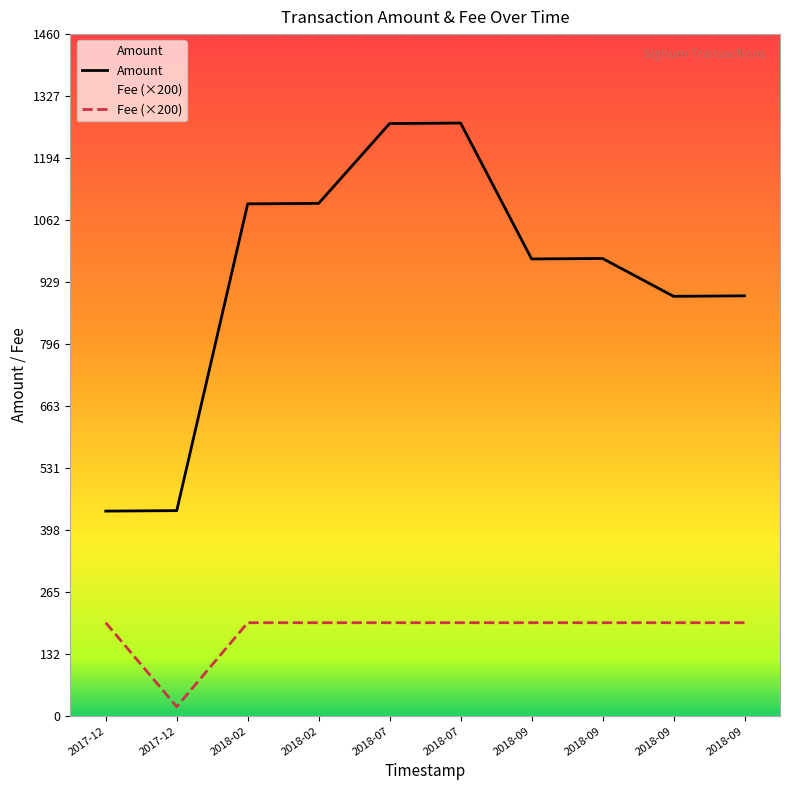

At 2018-09, list the series in order from smallest to largest.

Fee, Amount